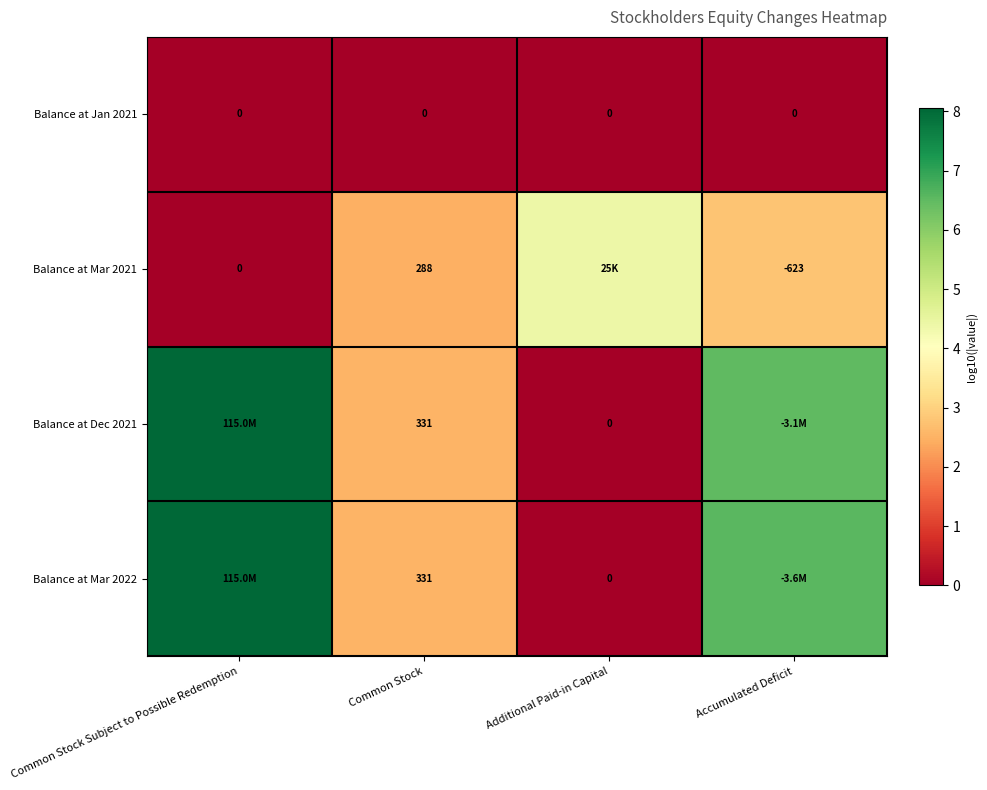

What is the difference between the maximum and minimum values in the Balance at Mar 2022 series?

8.1